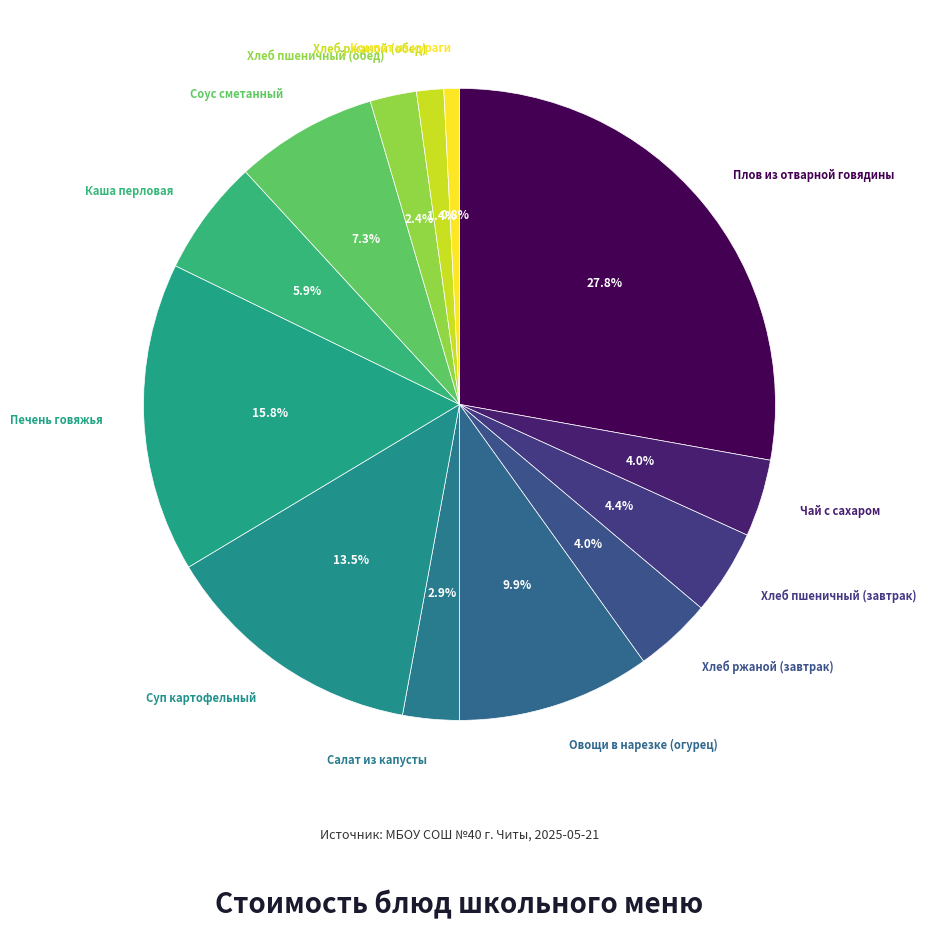

Rank the categories by value from lowest to highest.

Компот из кураги, Хлеб ржаной (обед), Хлеб пшеничный (обед), Салат из капусты, Чай с сахаром, Хлеб ржаной (завтрак), Хлеб пшеничный (завтрак), Каша перловая, Соус сметанный, Овощи в нарезке (огурец), Суп картофельный, Печень говяжья, Плов из отварной говядины